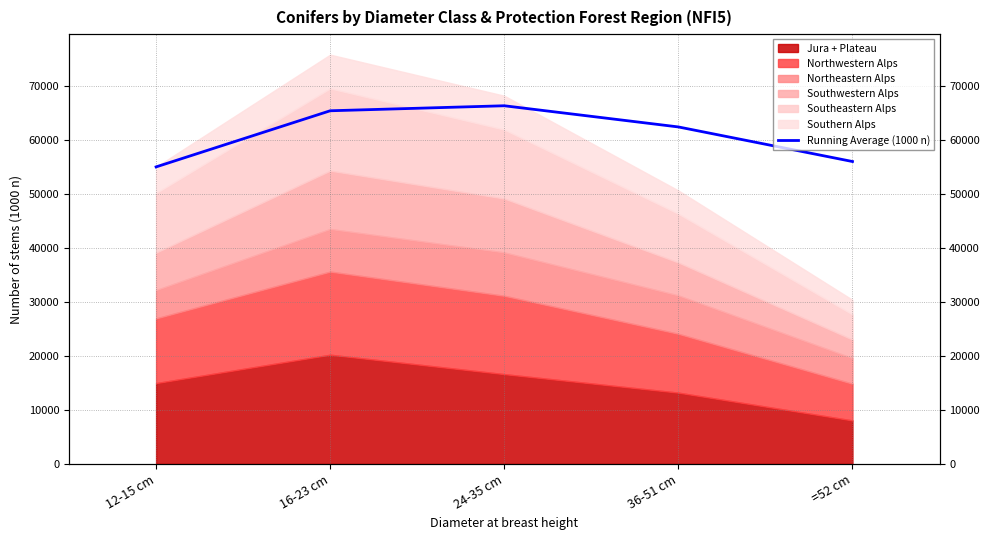

What is the approximate value at 36-51 cm?

62366.8